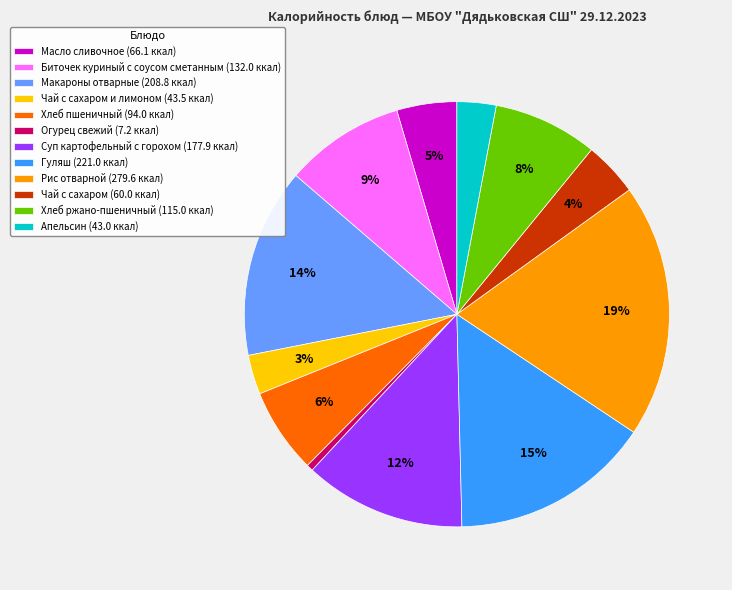

Which slice is the largest?

Рис отварной (279.6 ккал)